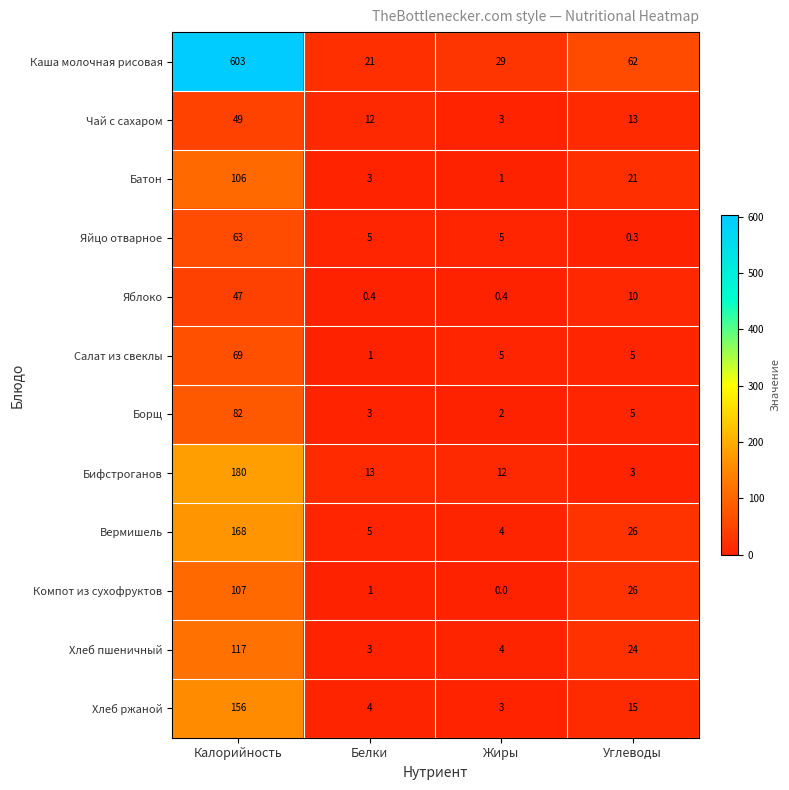

Which series has the largest range (max minus min)?

Каша молочная рисовая